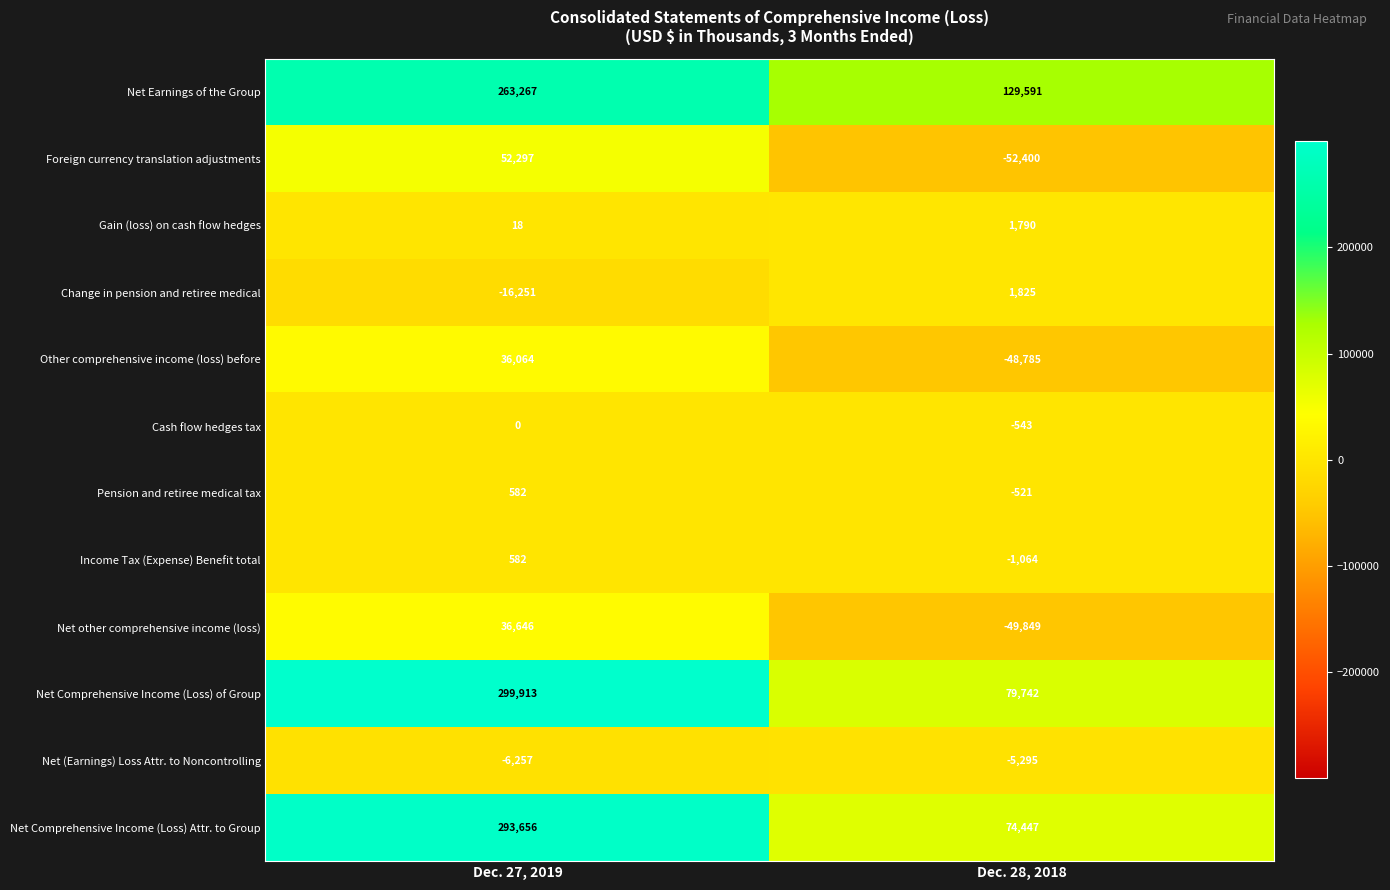

What is the sum of the Net Earnings of the Group values at Dec. 27, 2019 and Dec. 28, 2018?

392858